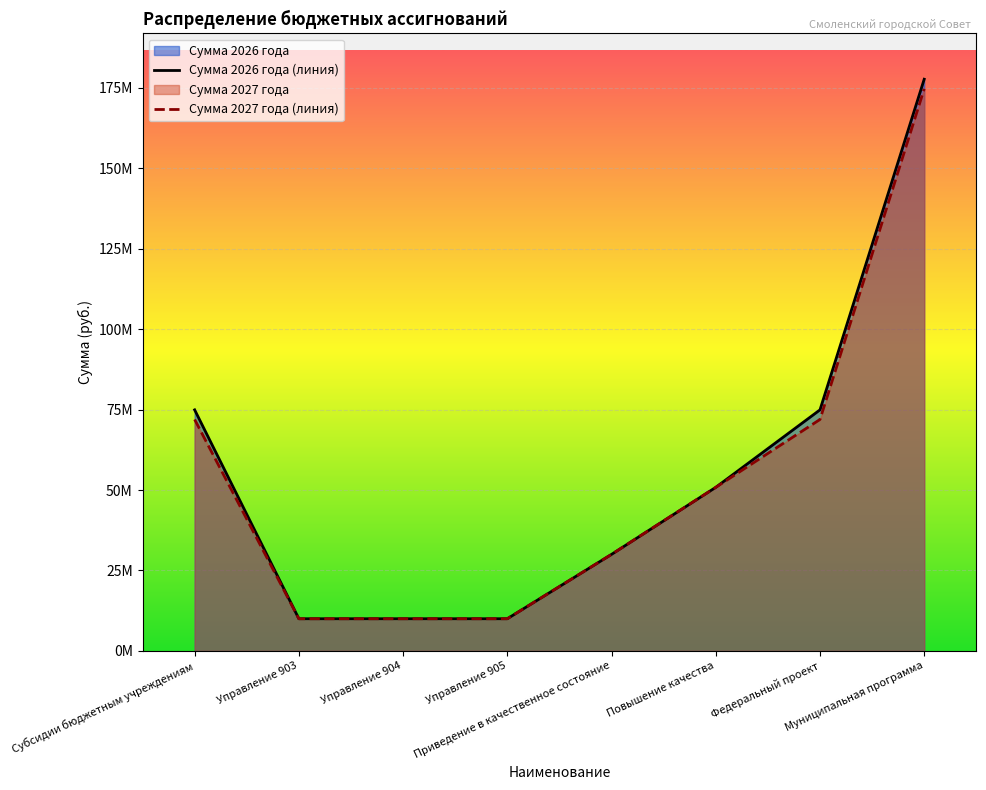

Which category has the lowest value across all series?

Управление 903